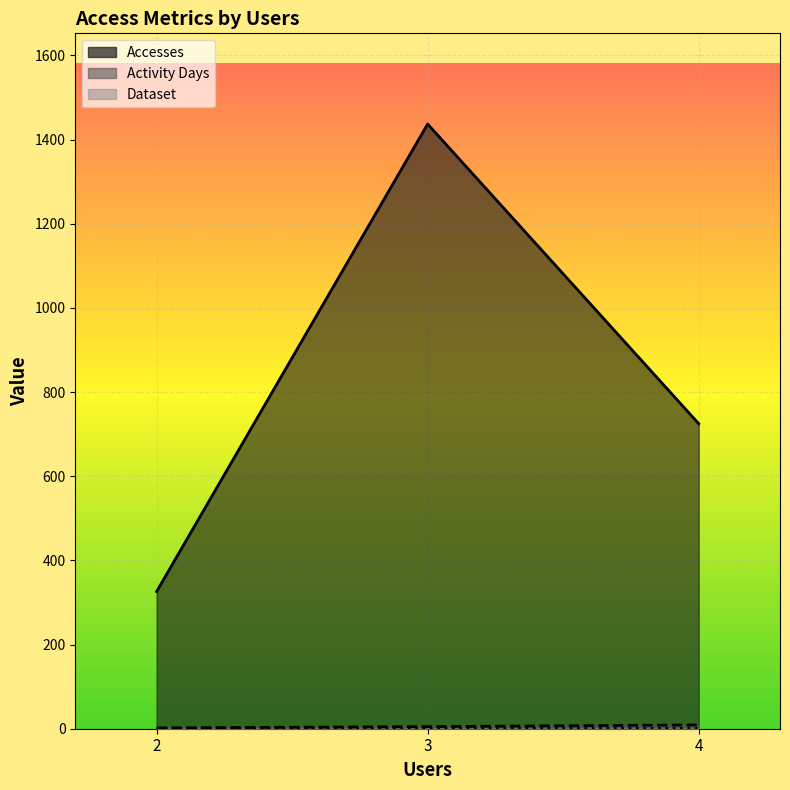

Count the Activity Days values in the range 2 to 9.

3